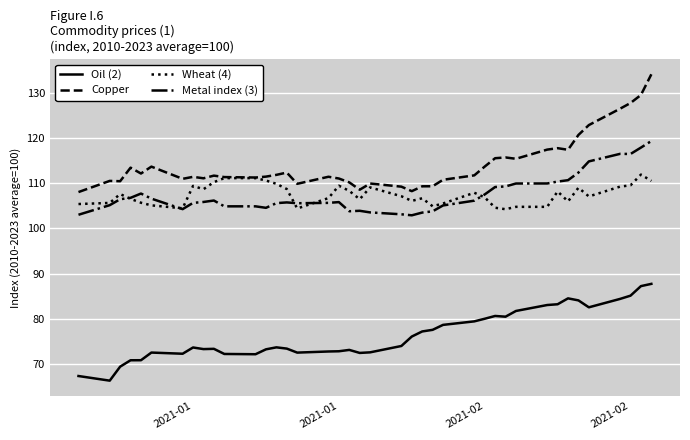

Which series has the largest range (max minus min)?

Copper